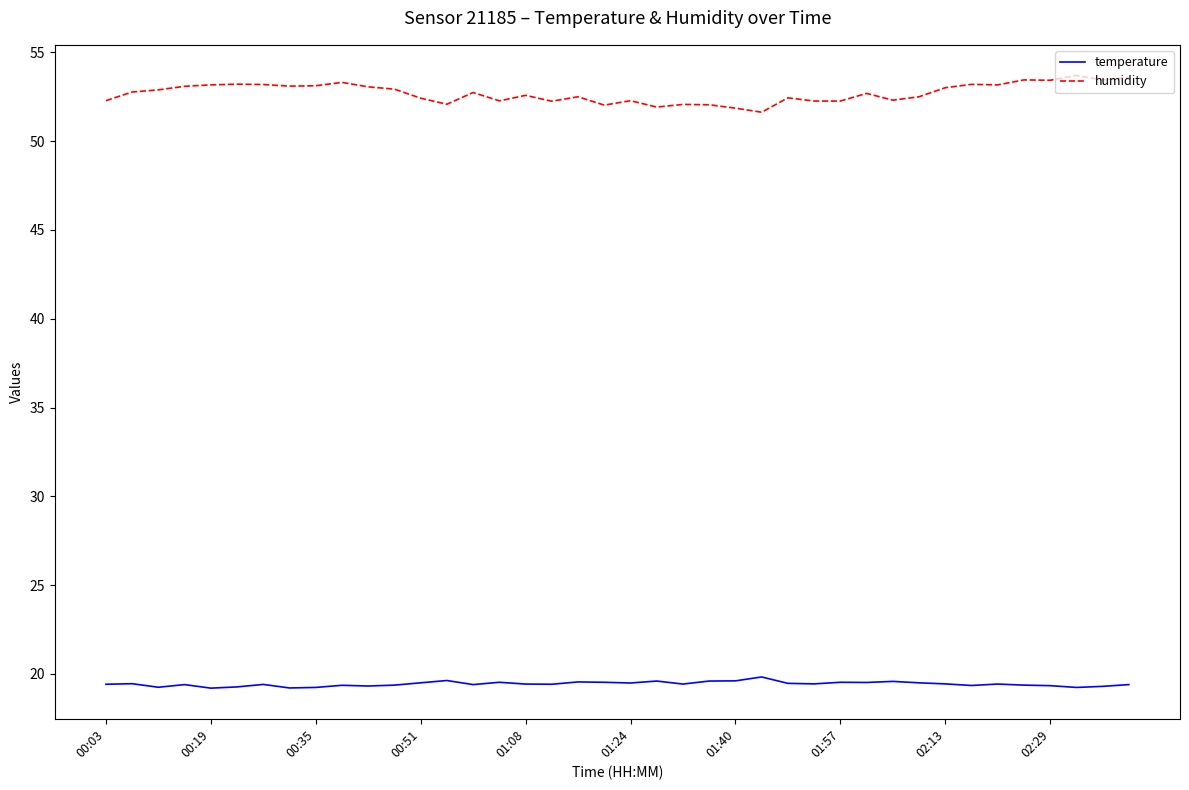

True or false: humidity and temperature intersect in this chart.

False